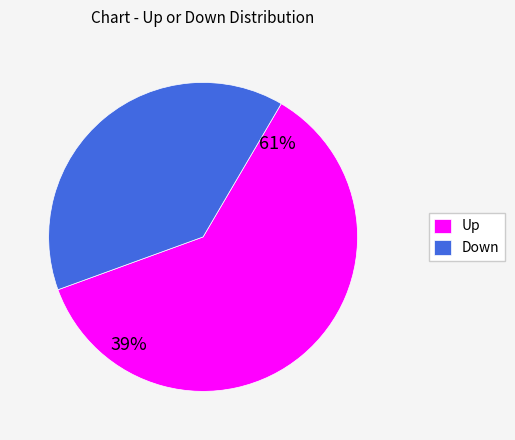

To the nearest percent, what portion does up represent?

61%